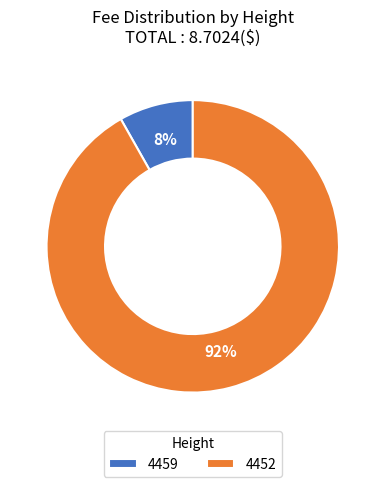

Is 4459 the majority of the pie?

No